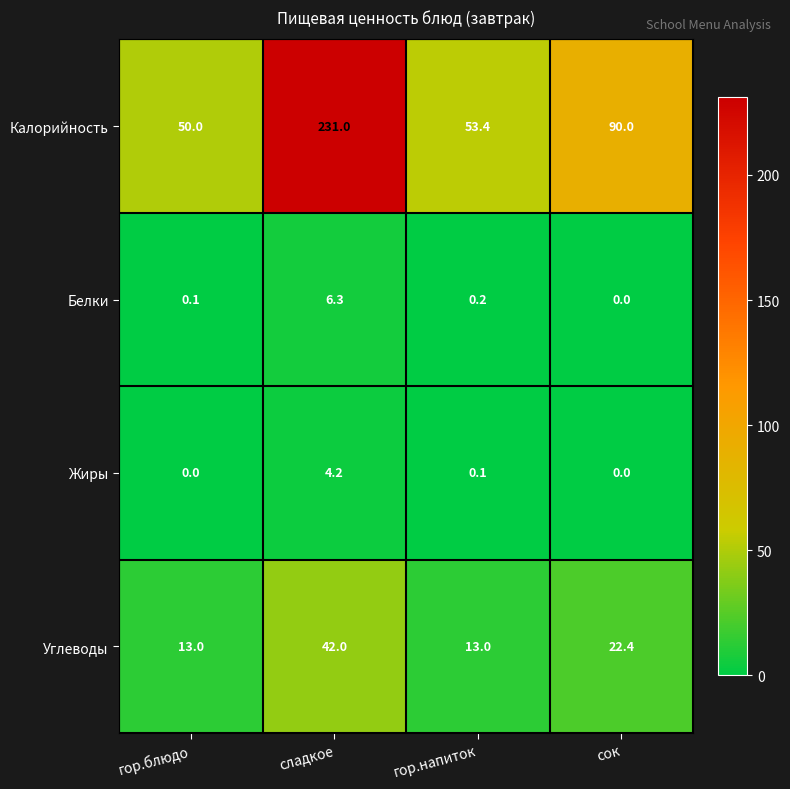

Which series has the largest total across all categories?

Калорийность